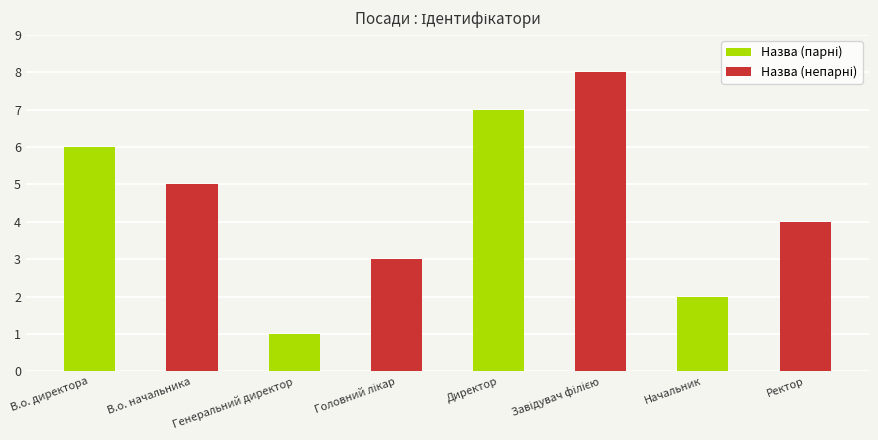

What is the total value across all series at Директор?

15